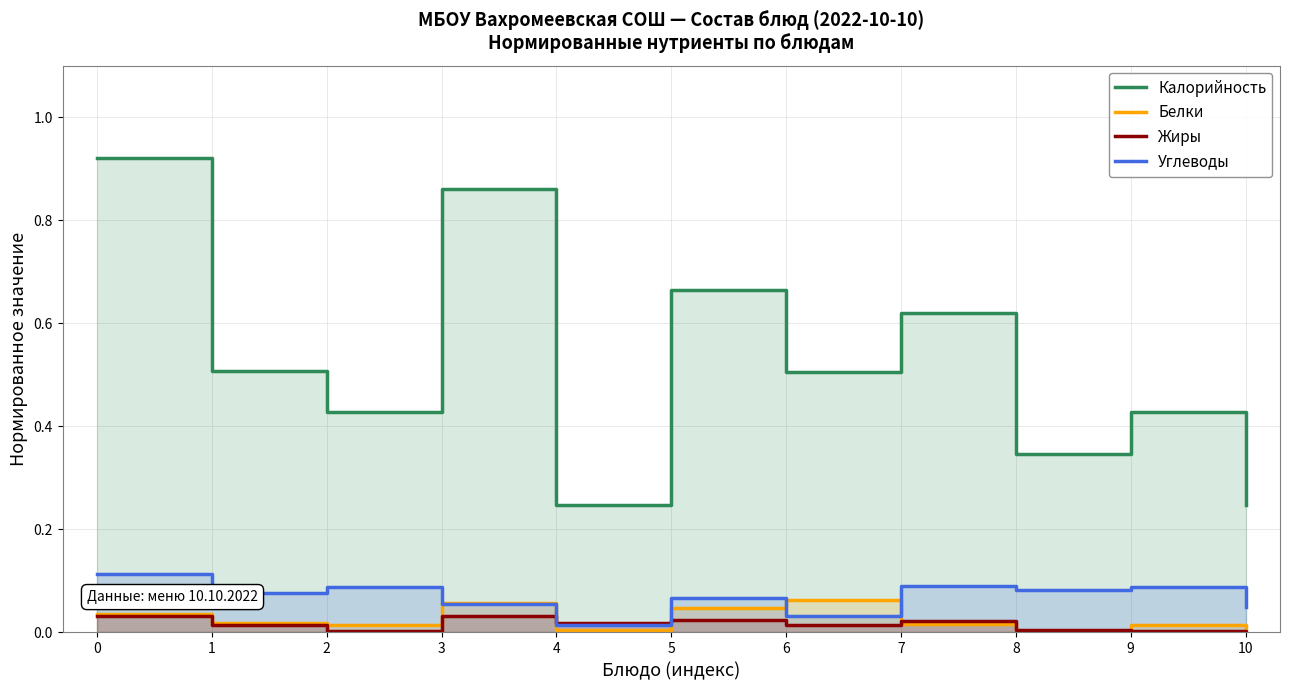

Reading left to right, extract all data points from this chart.

Калорийность: 0.9	0.5	0.4	0.9	0.2	0.7	0.5	0.6	0.3	0.4	0.2
Белки: 0.0	0.0	0.0	0.1	0.0	0.0	0.1	0.0	0.0	0.0	0.0
Жиры: 0.0	0.0	0.0	0.0	0.0	0.0	0.0	0.0	0.0	0.0	0.0
Углеводы: 0.1	0.1	0.1	0.1	0.0	0.1	0.0	0.1	0.1	0.1	0.1